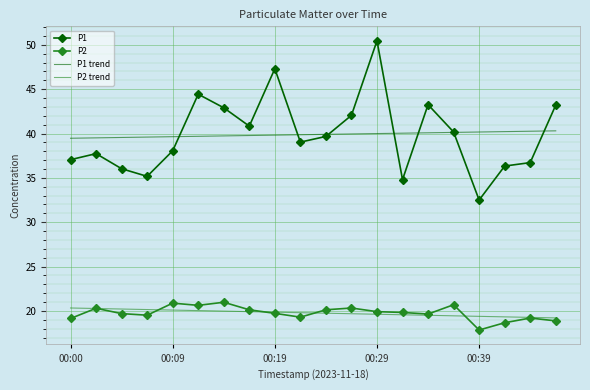

What is the lowest value of the P2 trend series?

19.2